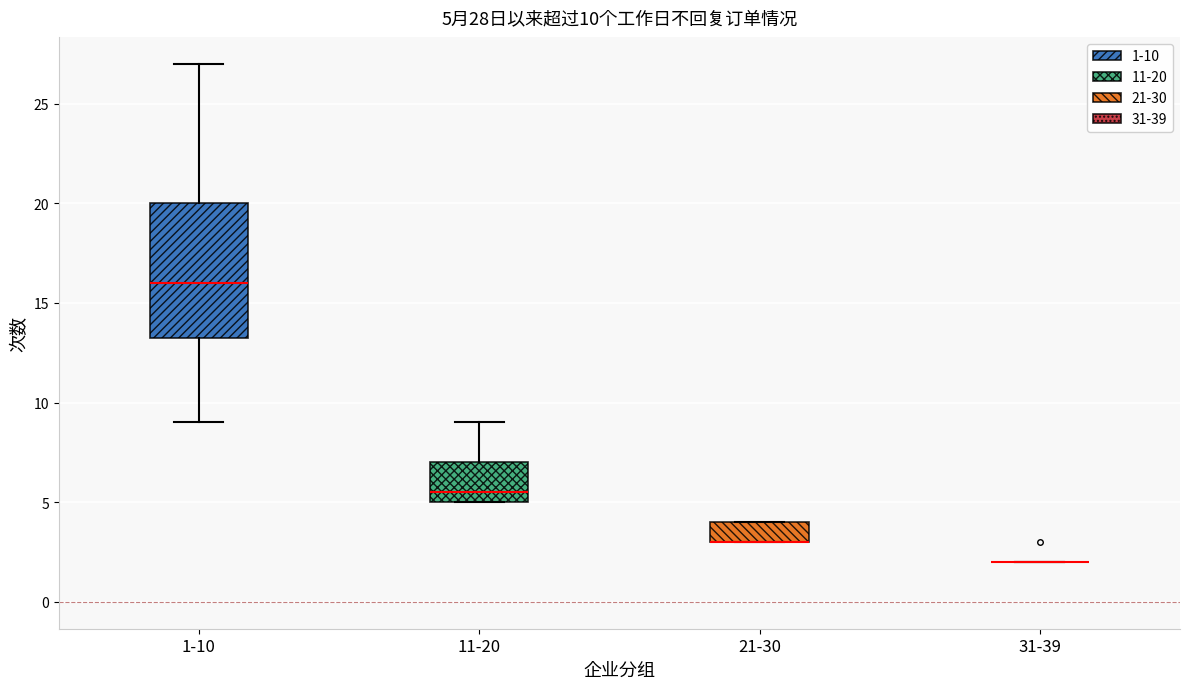

Comparing the boxes themselves (not the whiskers), which one is the tallest?

1-10